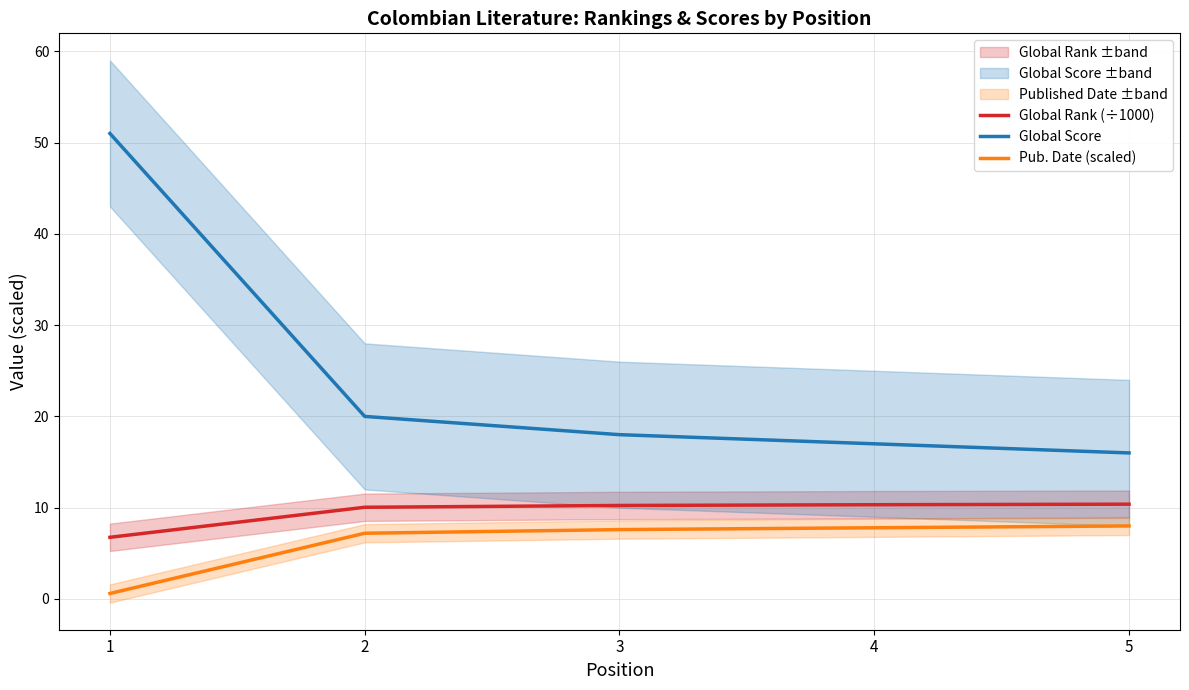

What is the average value of the Global Score series?

24.4